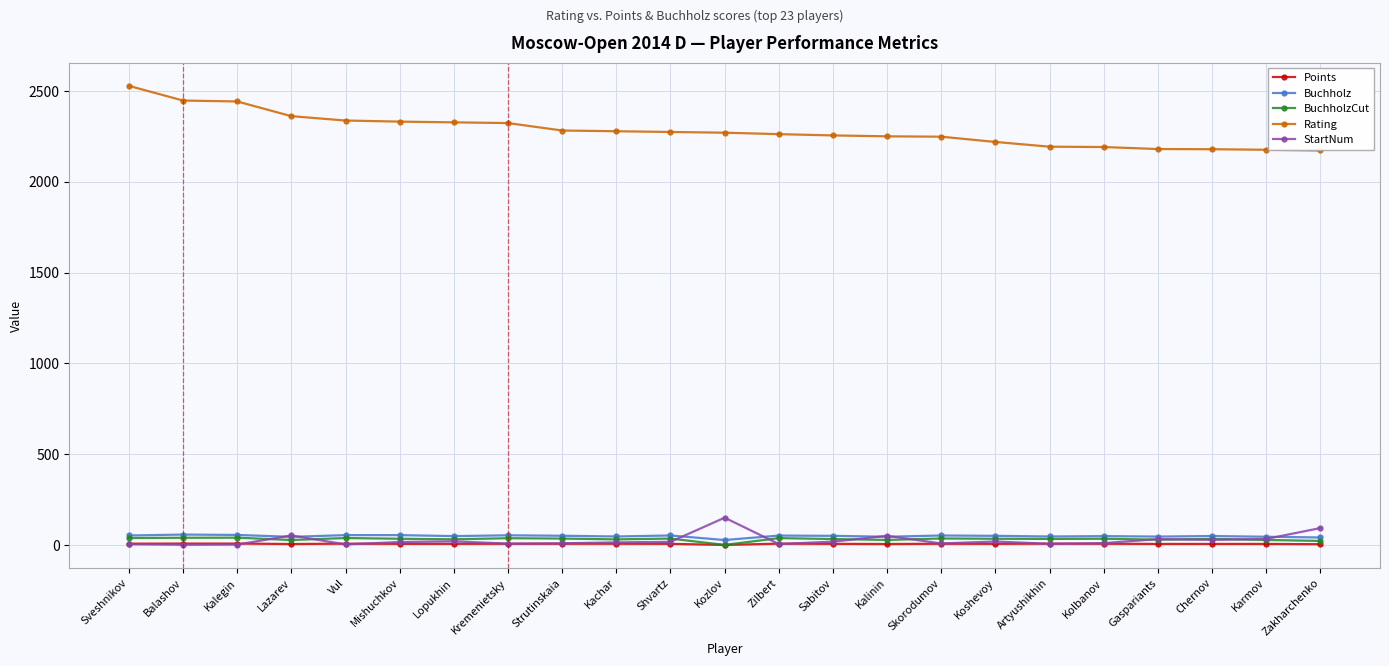

True or false: Buchholz and Rating intersect in this chart.

False